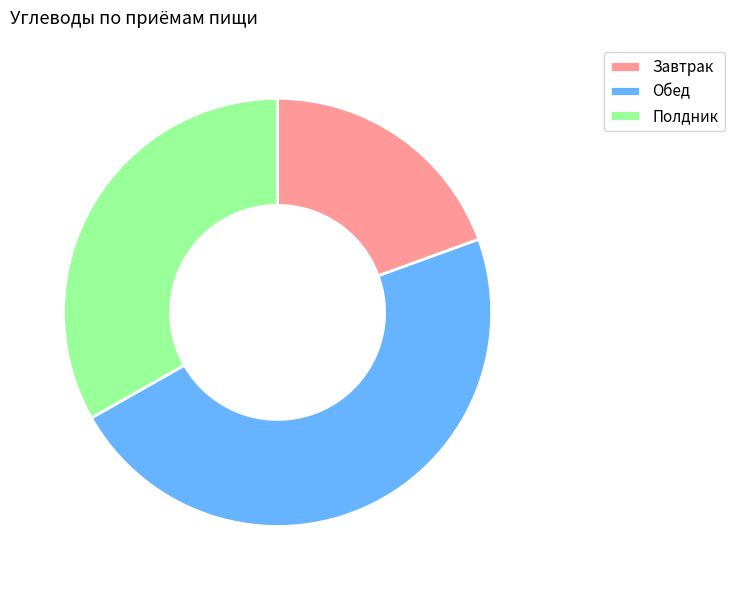

Which slice is the smallest?

Завтрак